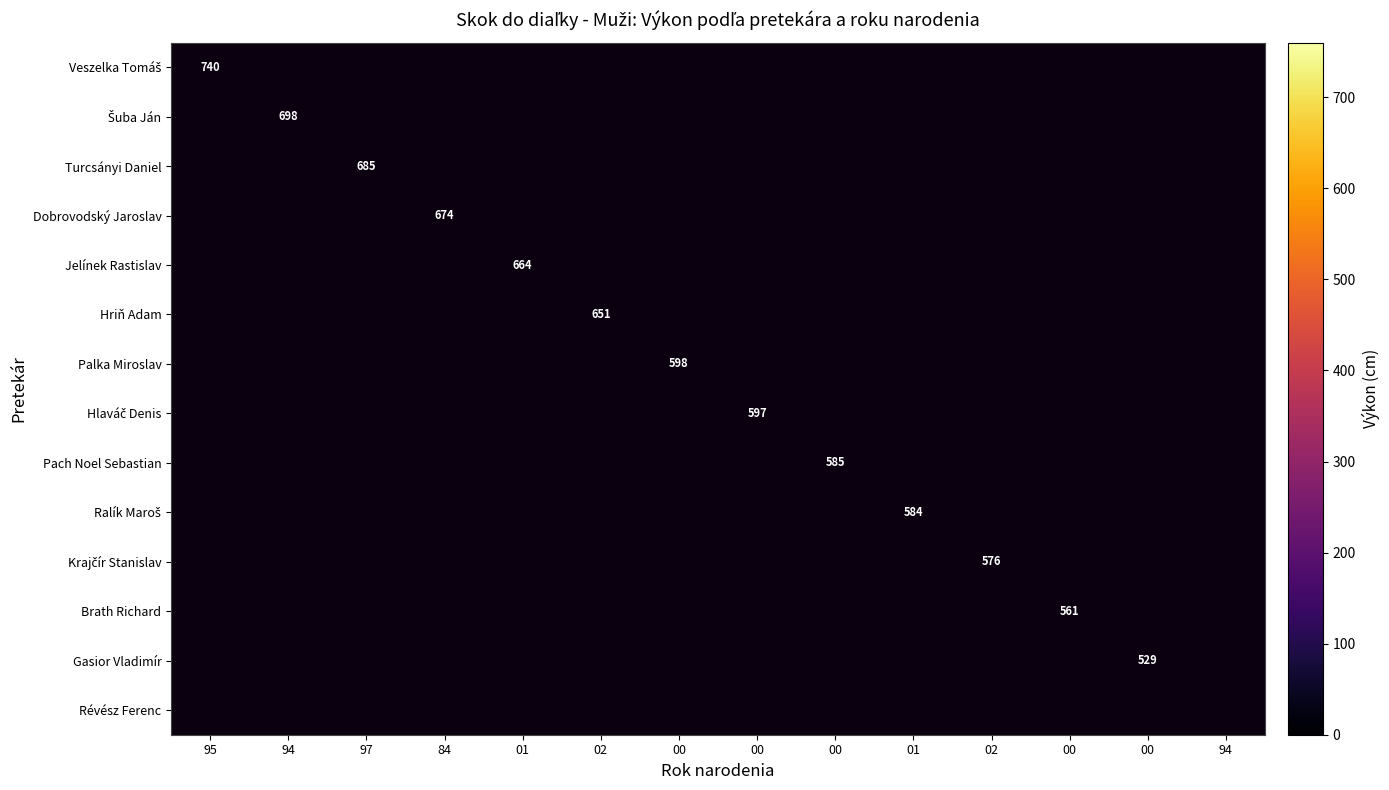

Between 97 and 94, which is larger?

94